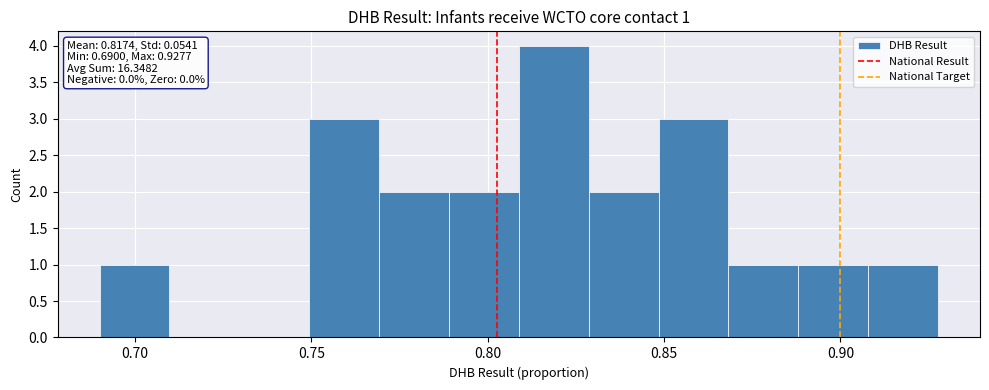

Read against the x-axis, roughly where is the centre of the tallest bar?

0.820